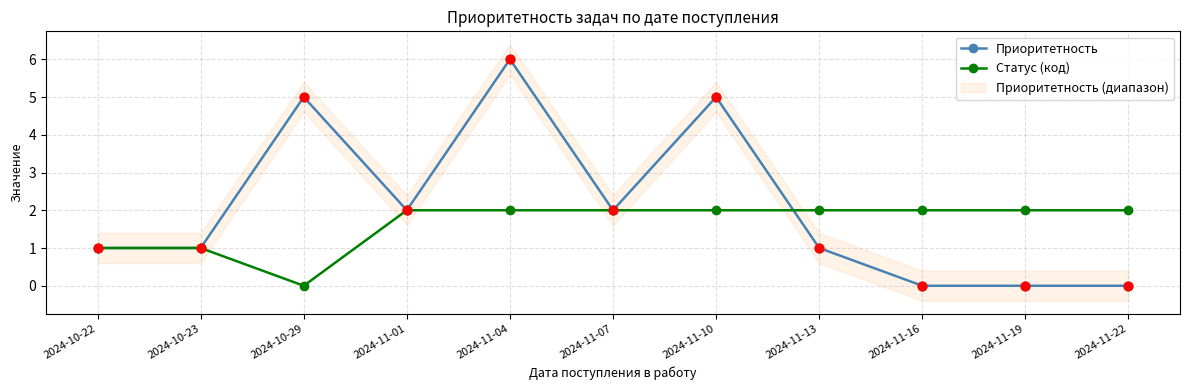

At which category is the sum across all series the highest?

2024-11-04